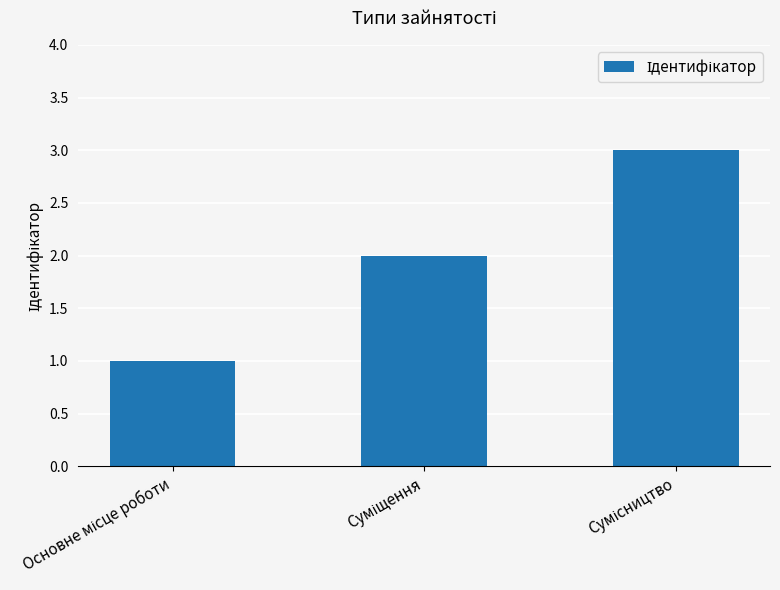

What is the sum of all values?

6